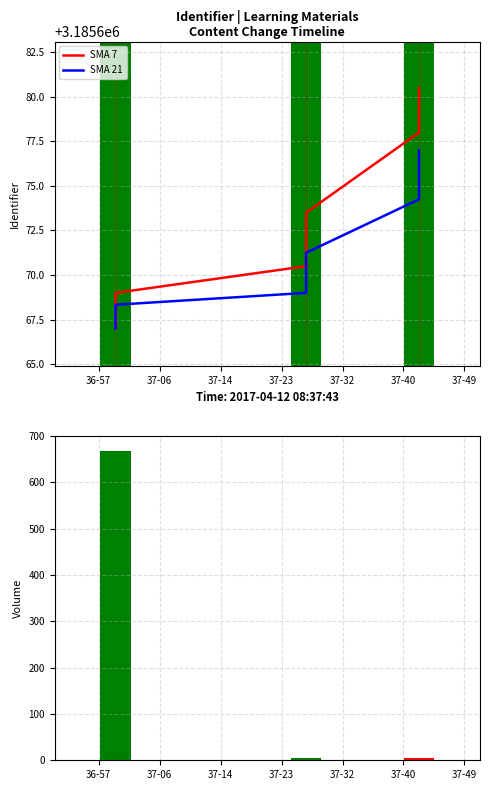

Does the chart contain any negative values?

No